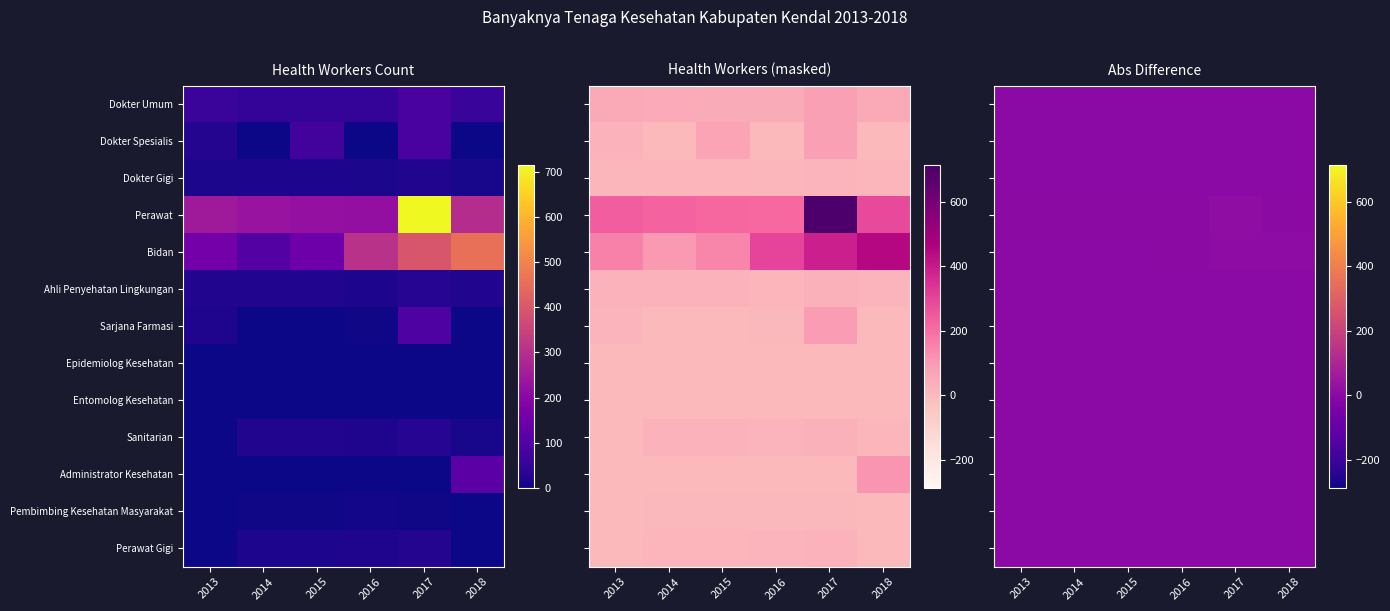

Rank the categories by Dokter Gigi value from lowest to highest.

2018, 2013, 2016, 2014, 2015, 2017